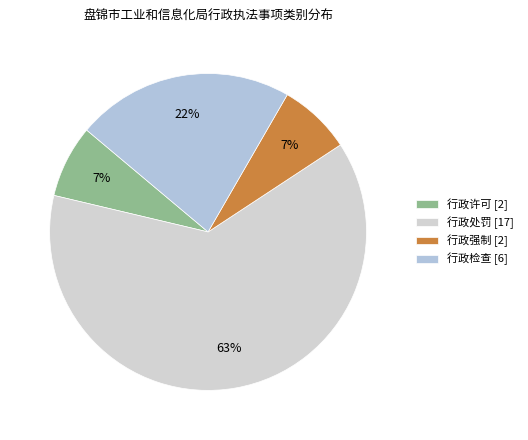

Count the number of slices in the pie.

4